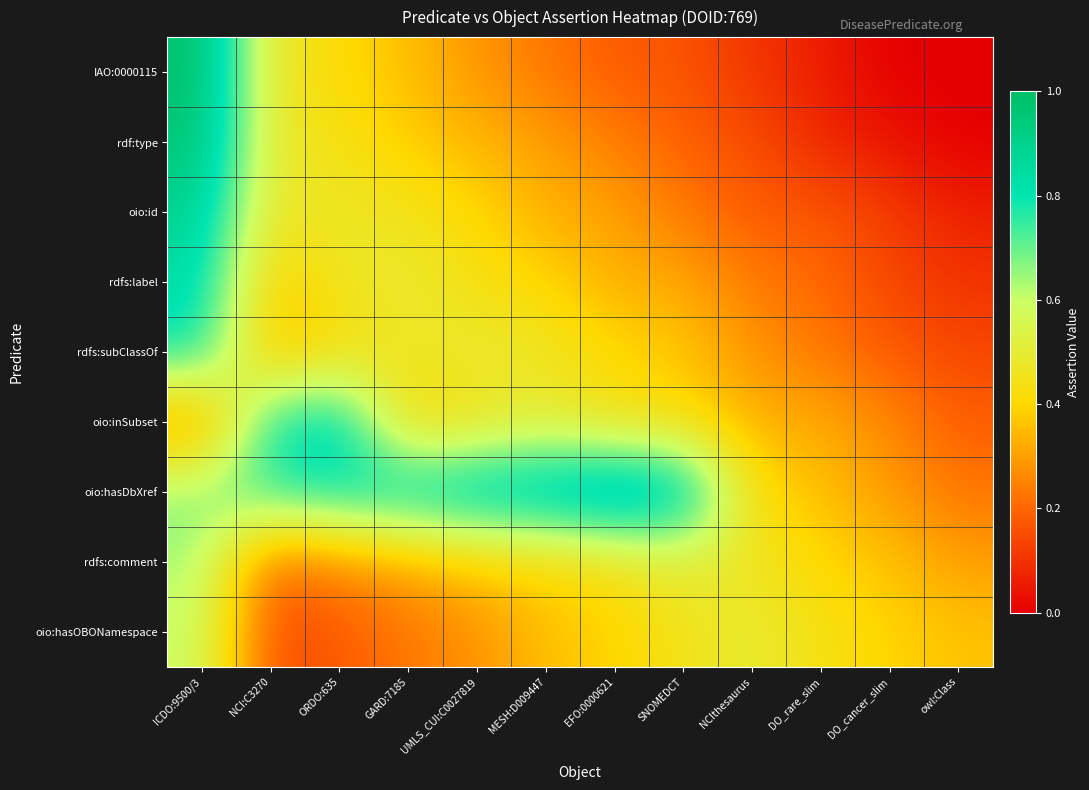

What is the total value across all series at UMLS_CUI:C0027819?

4.0